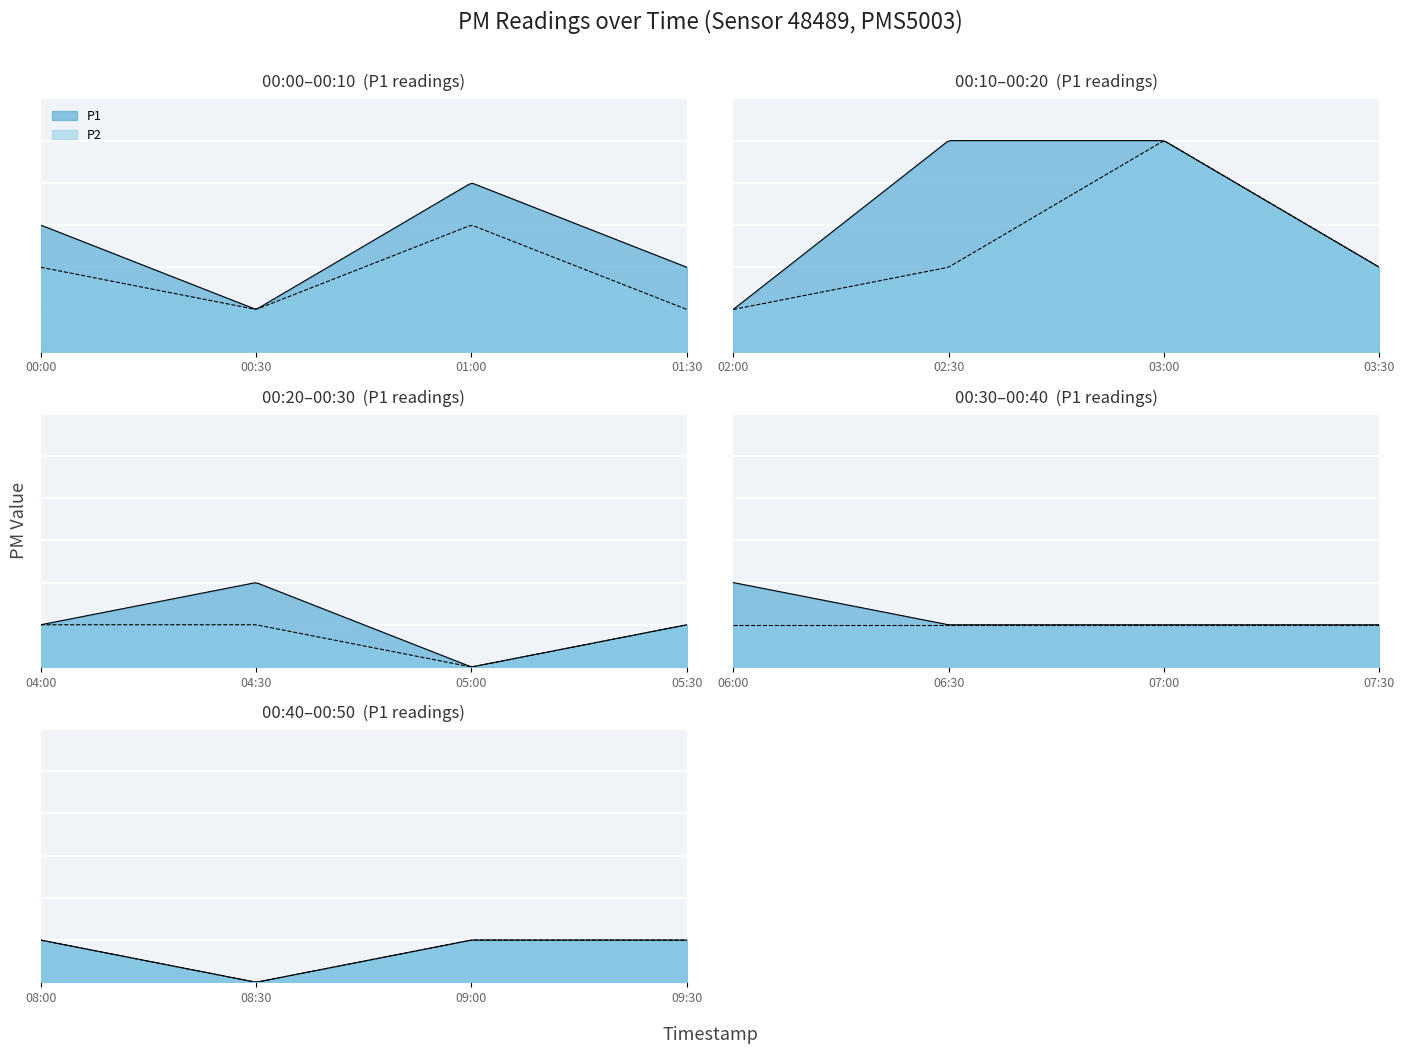

Rank the series by their maximum value, from lowest to highest.

P1, P2